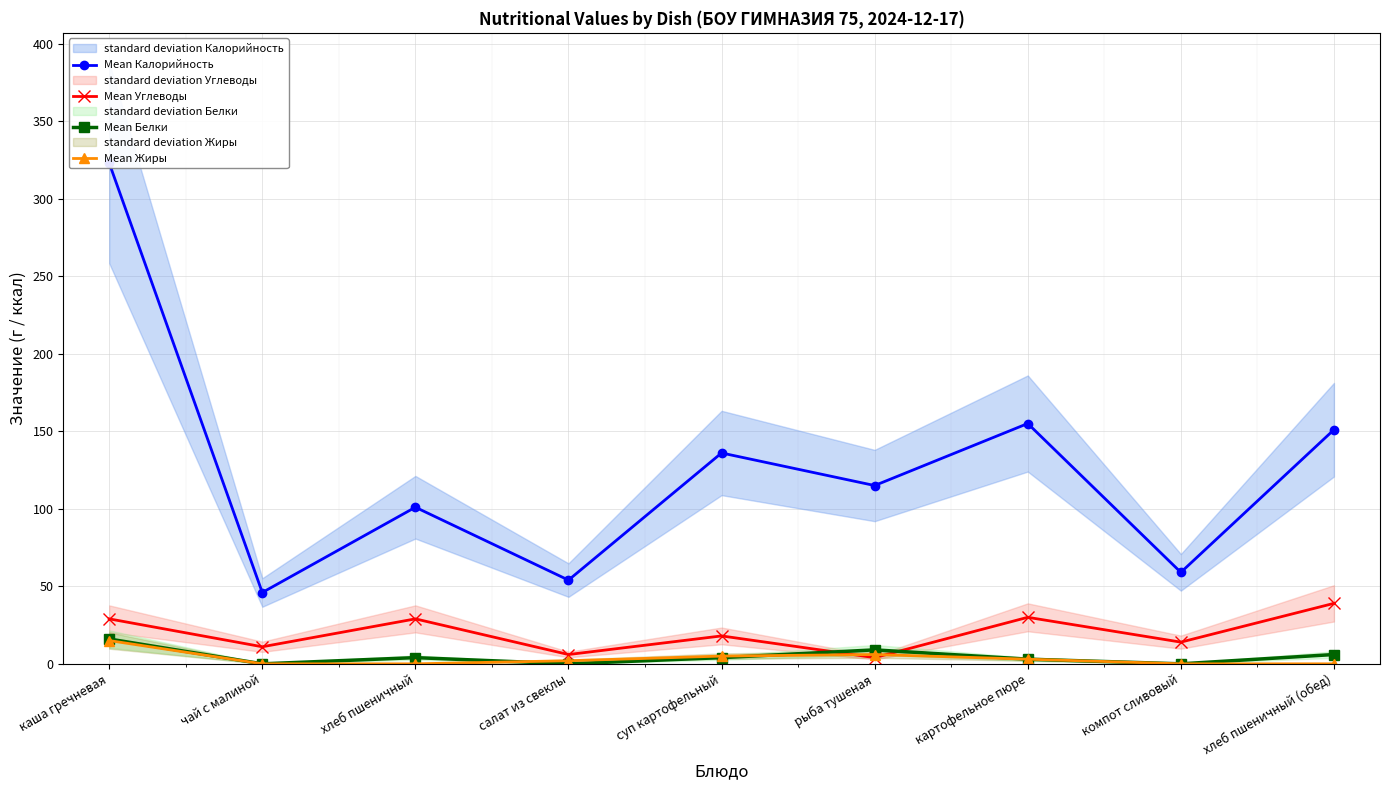

What is the highest value of the Mean Белки series?

16